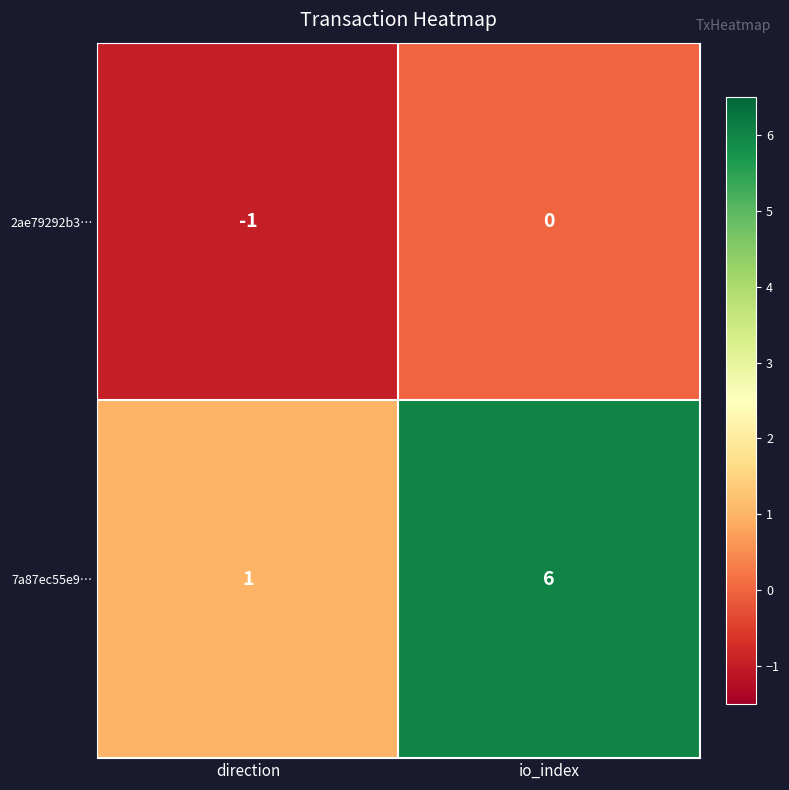

What is the minimum value shown in the chart?

-1